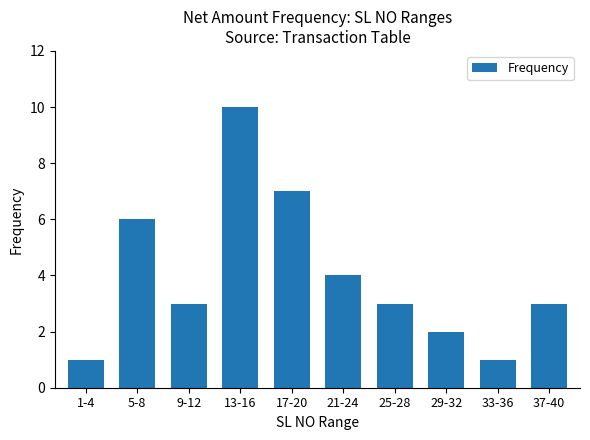

At which category does the chart reach its peak across all series?

13-16